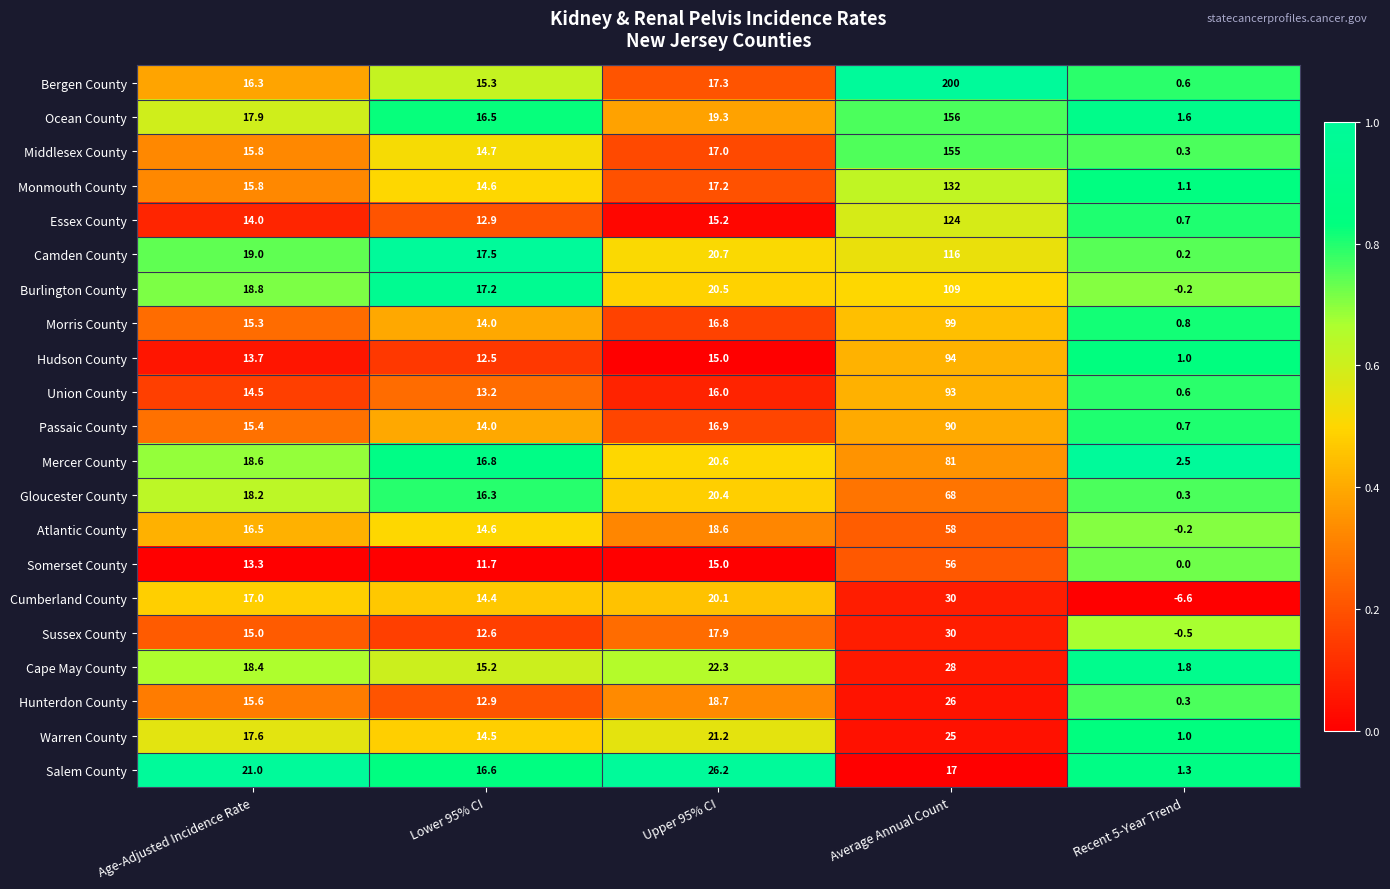

Where is Sussex County nearest to the value 14?

Age-Adjusted Incidence Rate